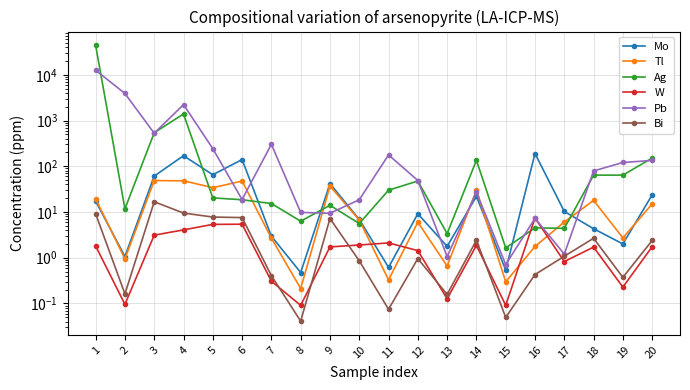

Count the number of data series in this chart.

6